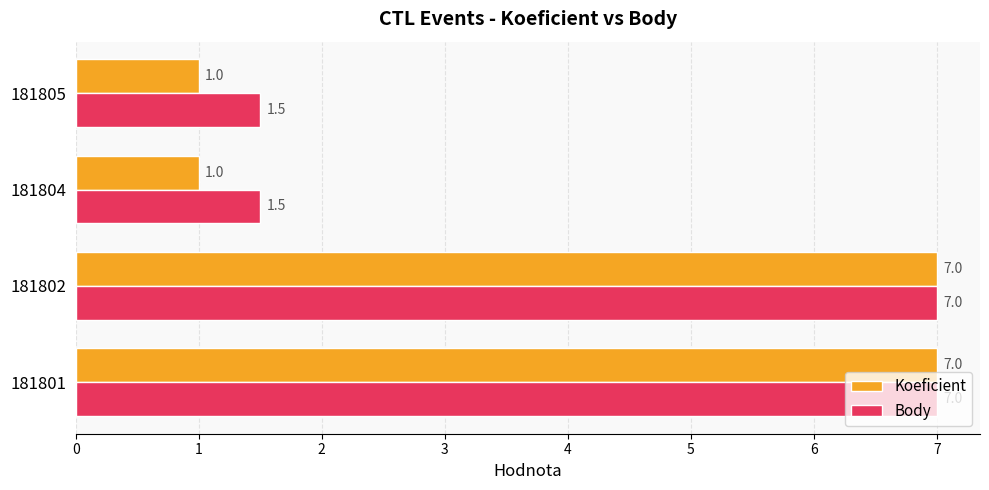

The Koeficient series shows 0.2 at 181805. True or false?

False